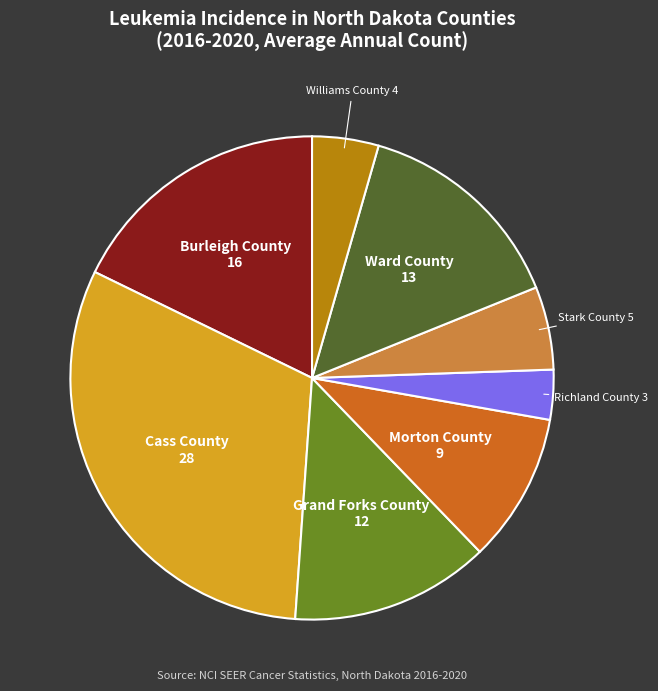

Is there a majority slice in this chart?

No